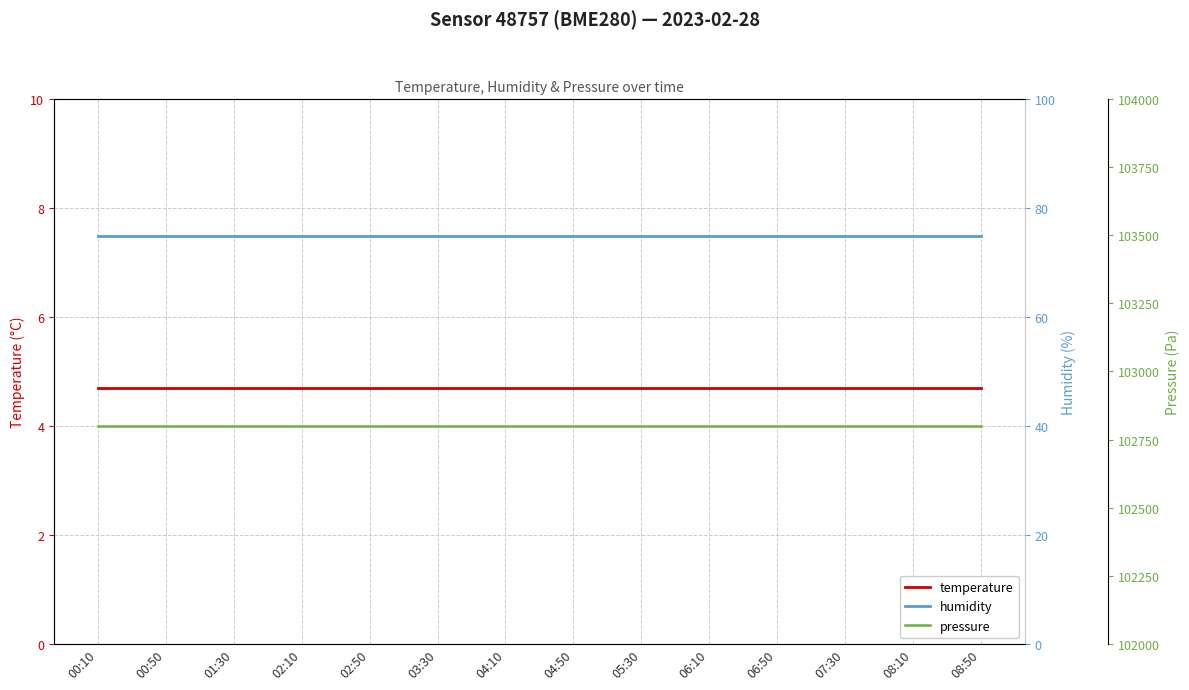

What is the label of the 11th point from the left?

06:50